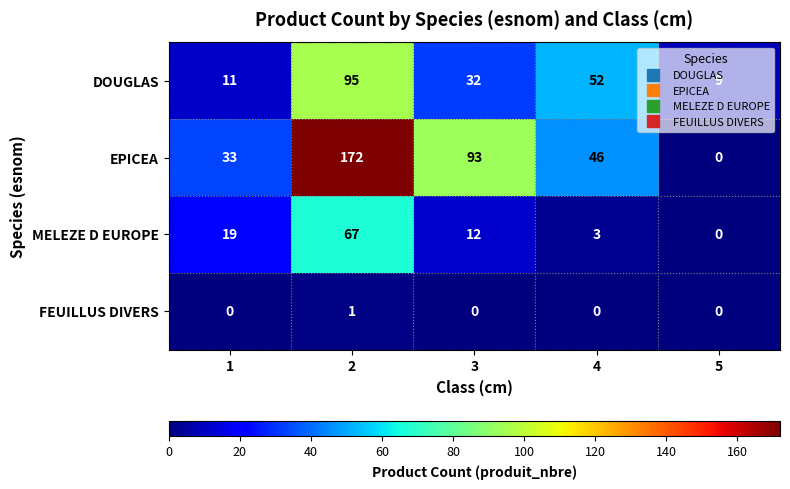

Which series has the widest spread of values?

EPICEA